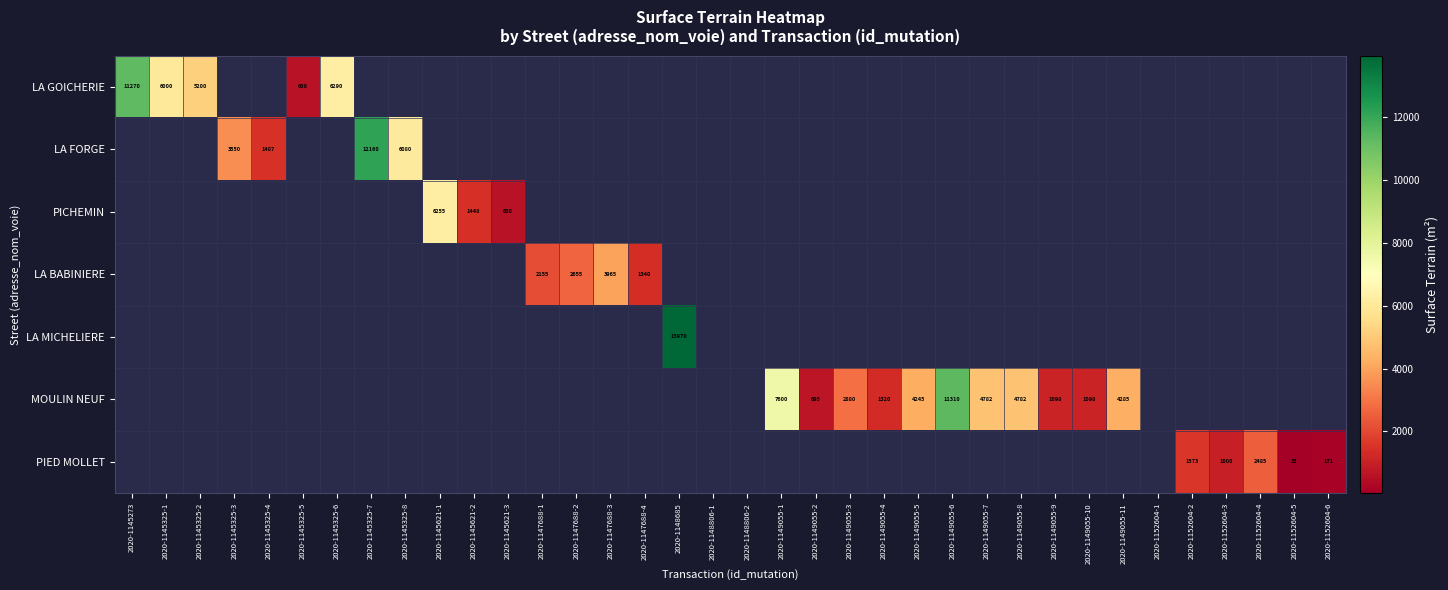

How many data points does each series have?

36